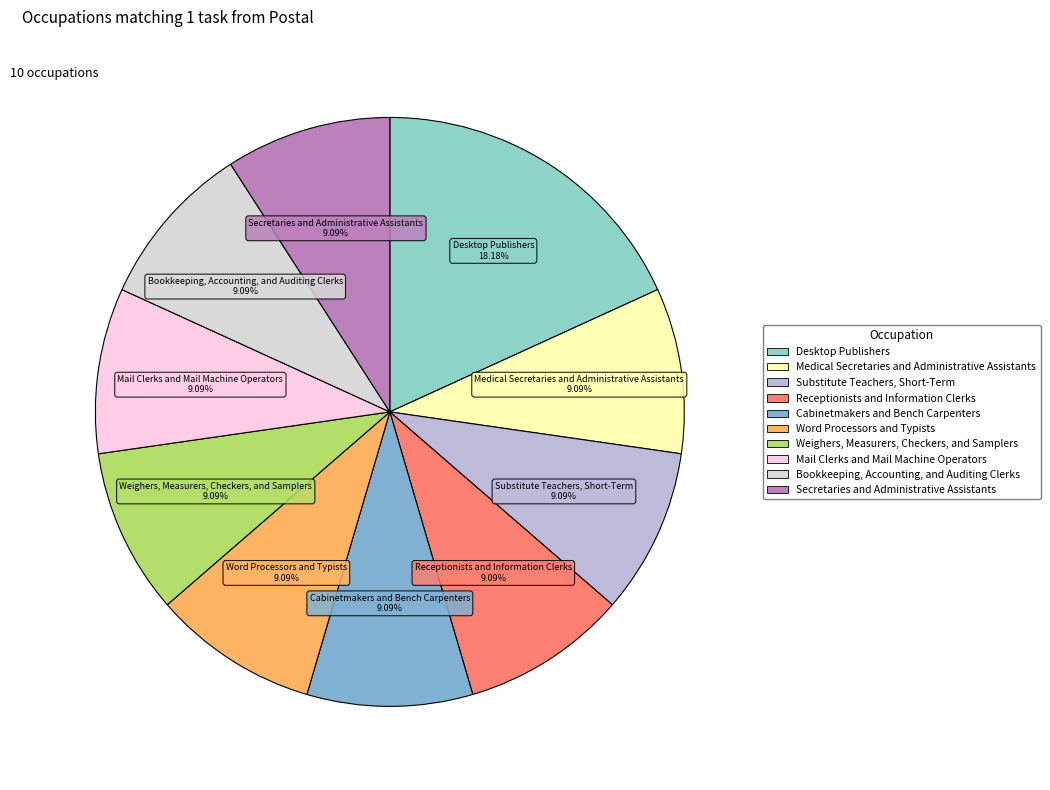

Which category has the biggest portion of the pie?

Desktop Publishers